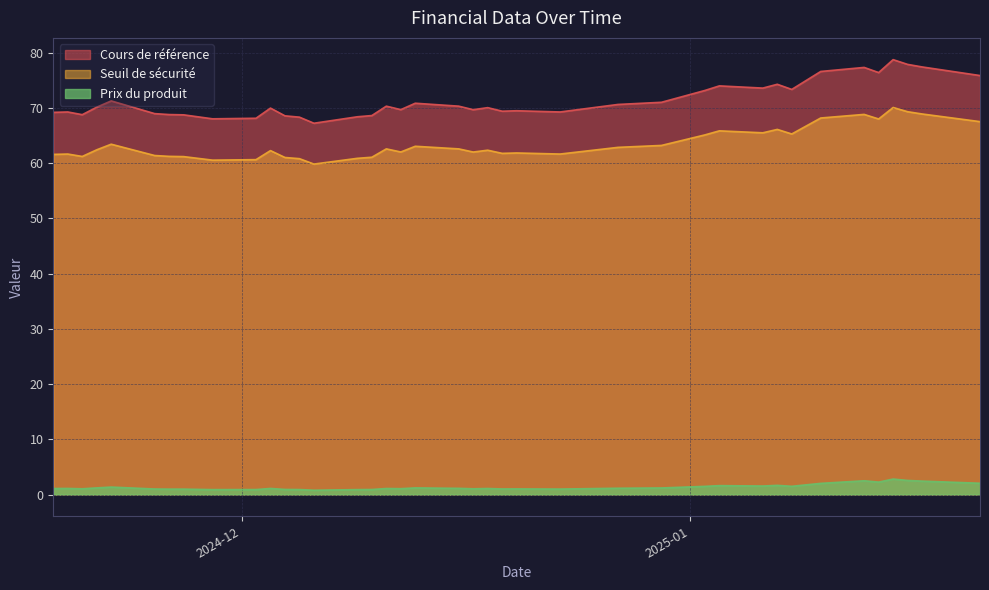

What is the maximum value shown in the chart?

78.7